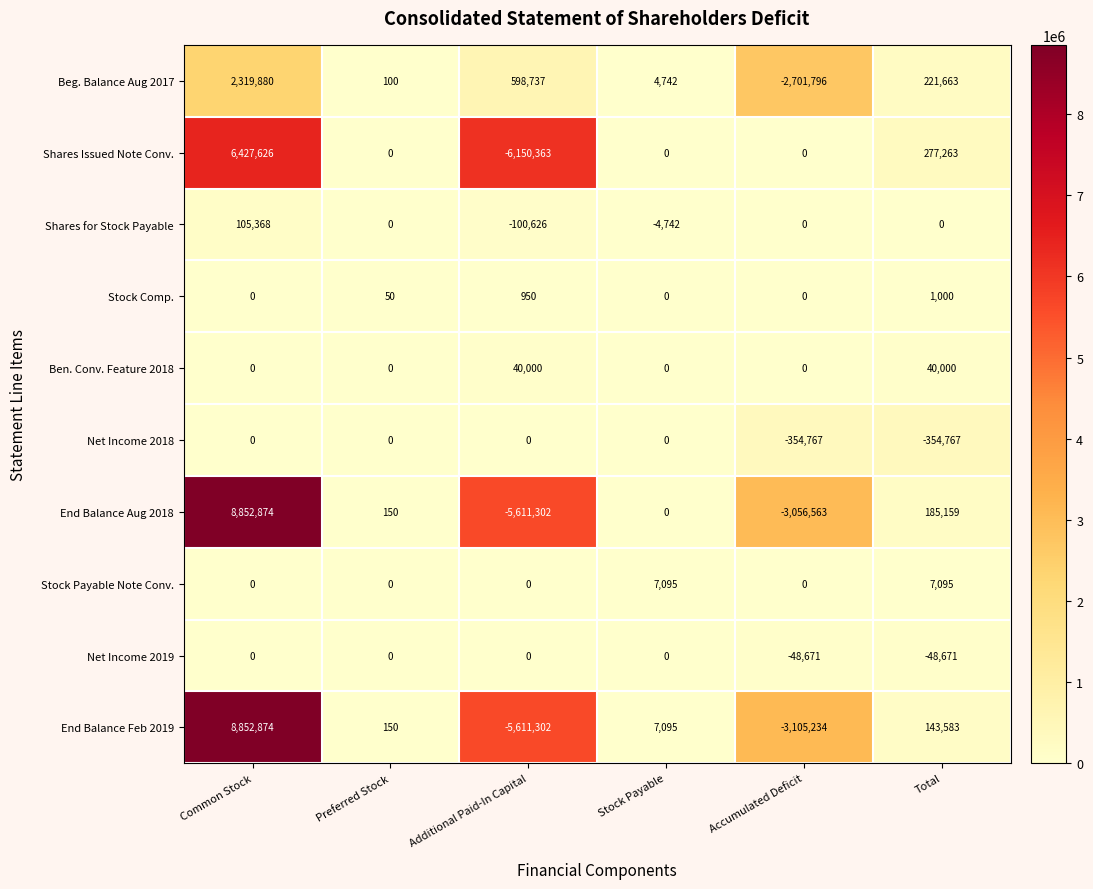

At which label is End Balance Aug 2018 closest to 1620786?

Total